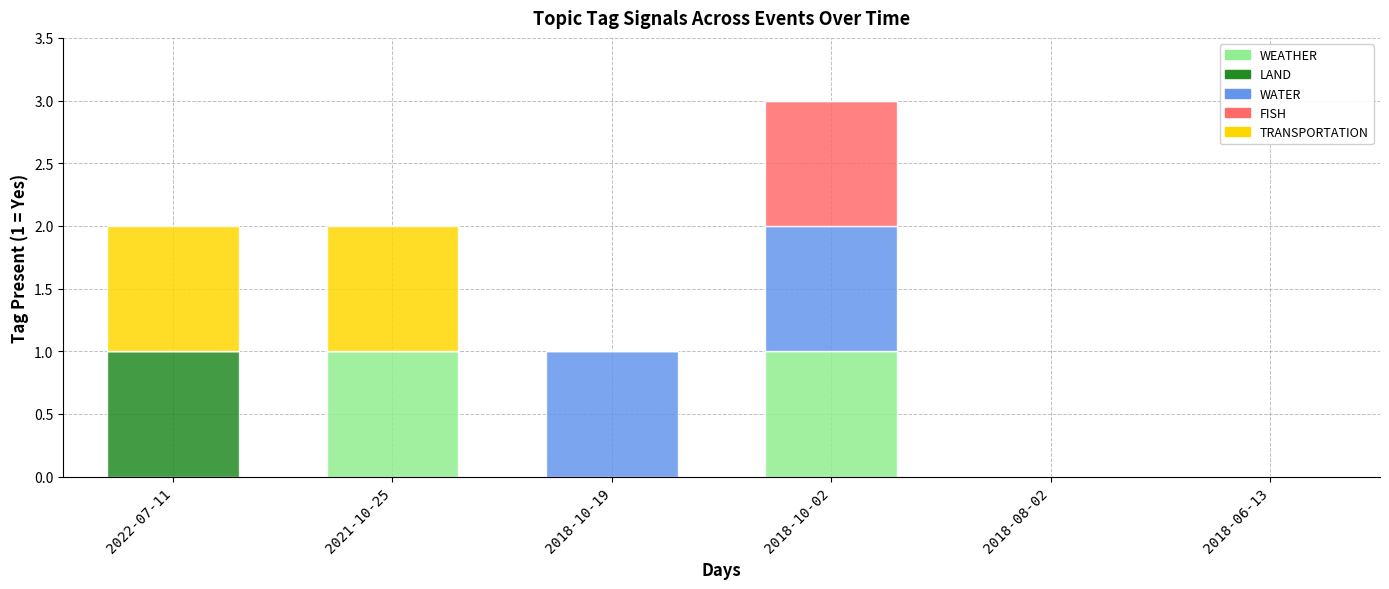

What are all the series names shown in the legend?

WEATHER, LAND, WATER, FISH, TRANSPORTATION